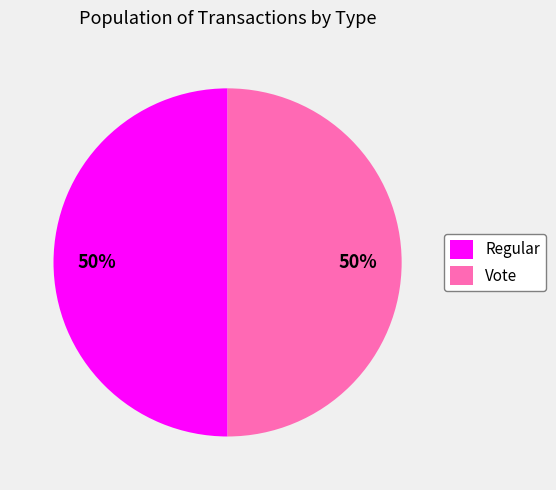

What is the ratio of the value at Vote to the value at Regular?

1.0